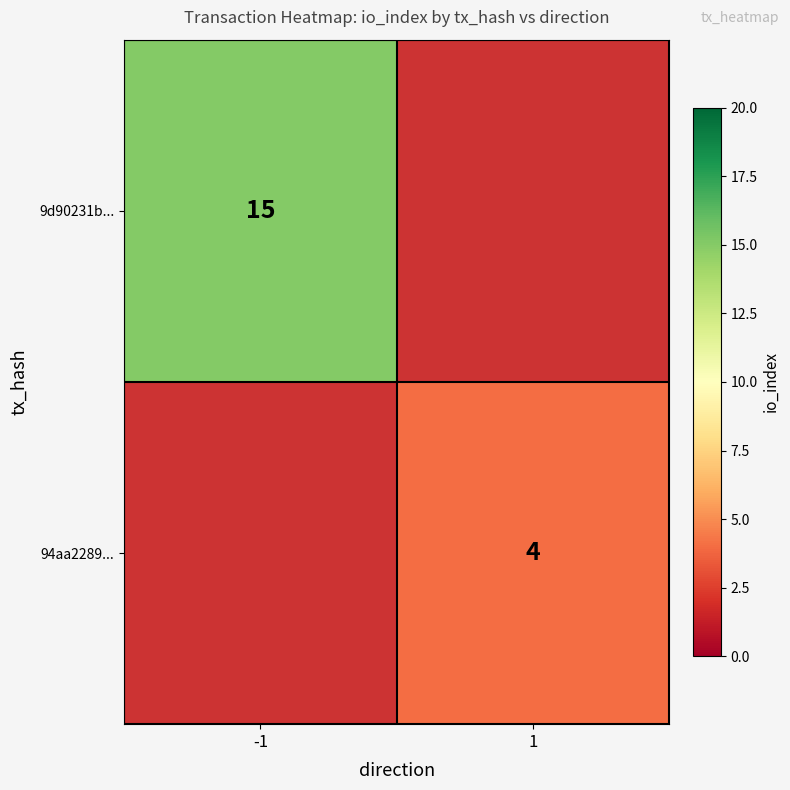

True or false: 9d90231b... has a value of 15 at -1.

True